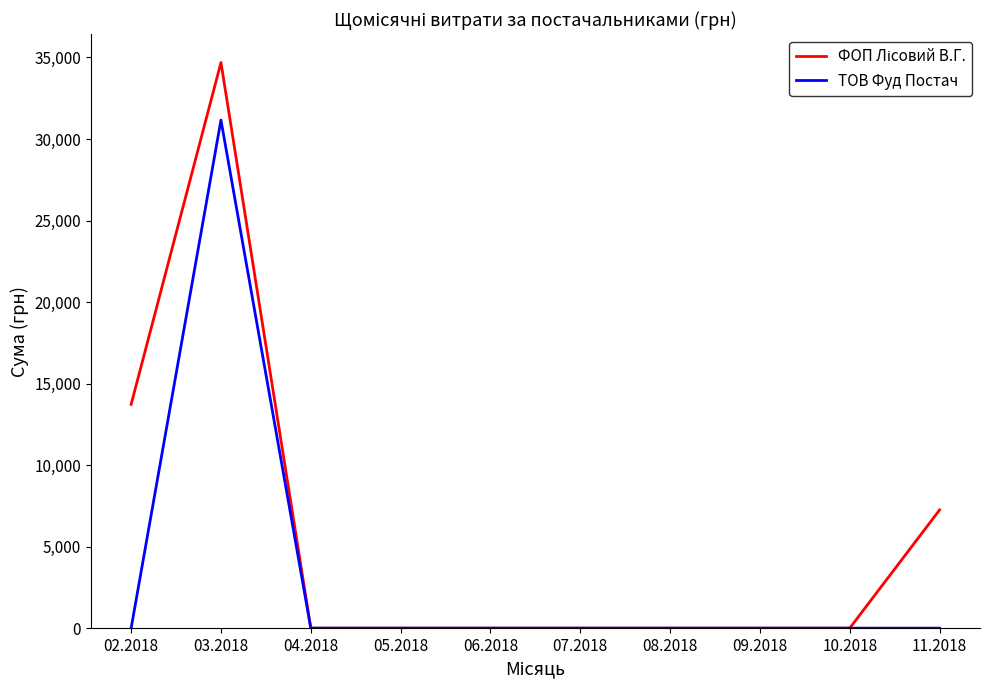

The value of ТОВ Фуд Постач at 05.2018 is 11377.7. True or false?

False